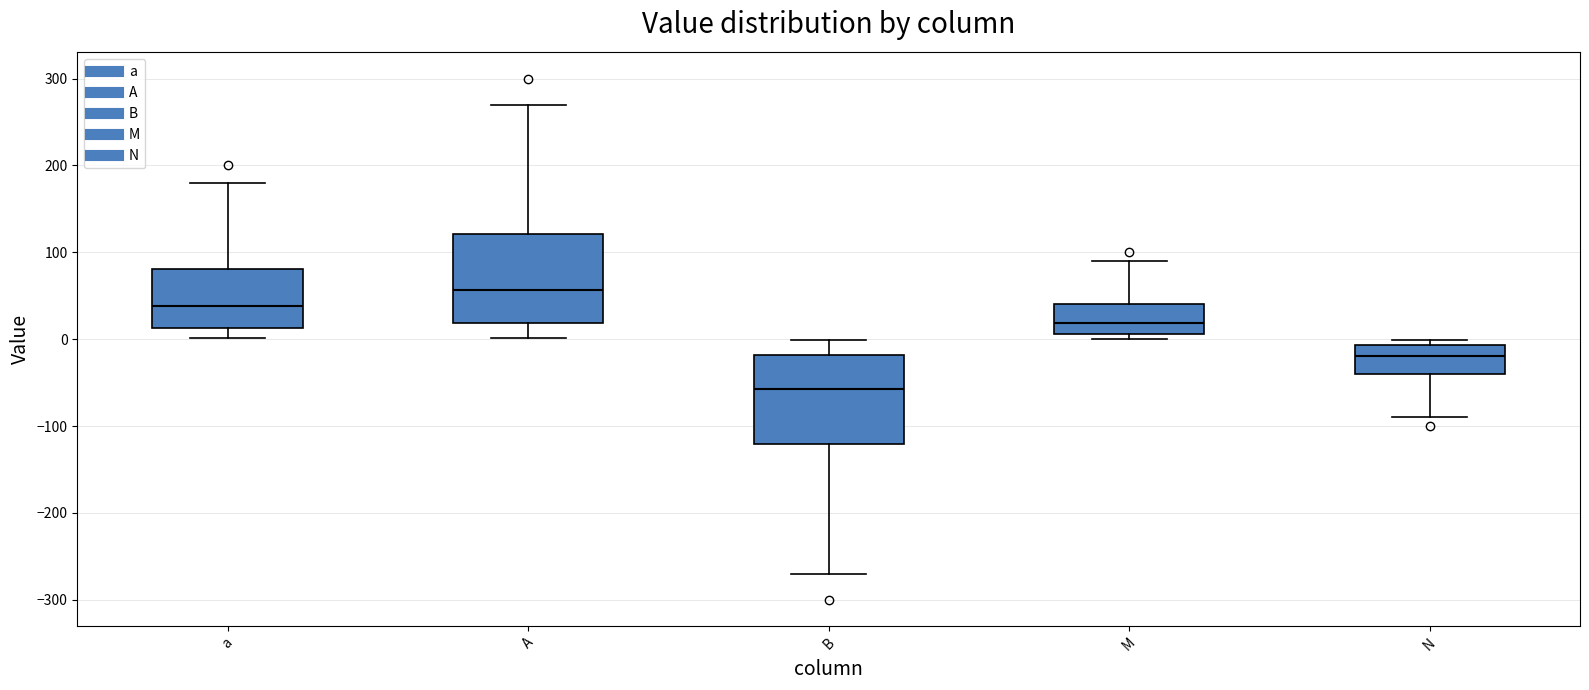

Reading left to right, transcribe this box plot: for each box, give where its median line is, the range the box spans, and where its two whiskers end, as read against the y-axis. The values are not printed on the chart, so give them approximately, as read against the axis.

a: median 40, box 10 to 80, whiskers 0 to 180
A: median 60, box 20 to 120, whiskers 0 to 270
B: median -60, box -120 to -20, whiskers -270 to 0
M: median 20, box 10 to 40, whiskers 0 to 90
N: median -20, box -40 to -10, whiskers -90 to 0